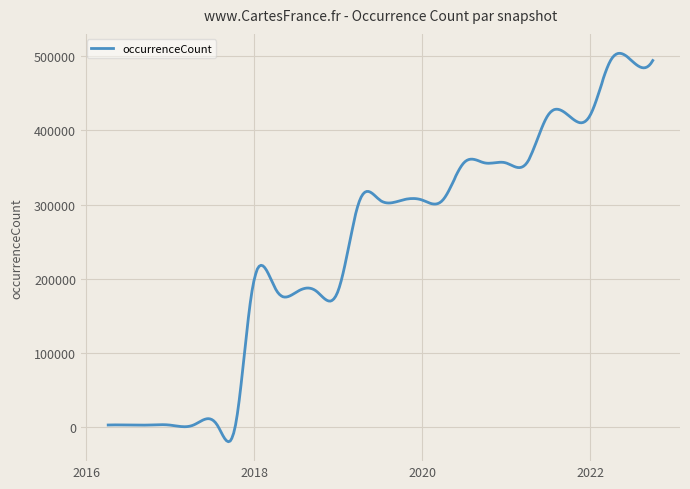

What is the difference between the maximum and minimum values?

524680.5